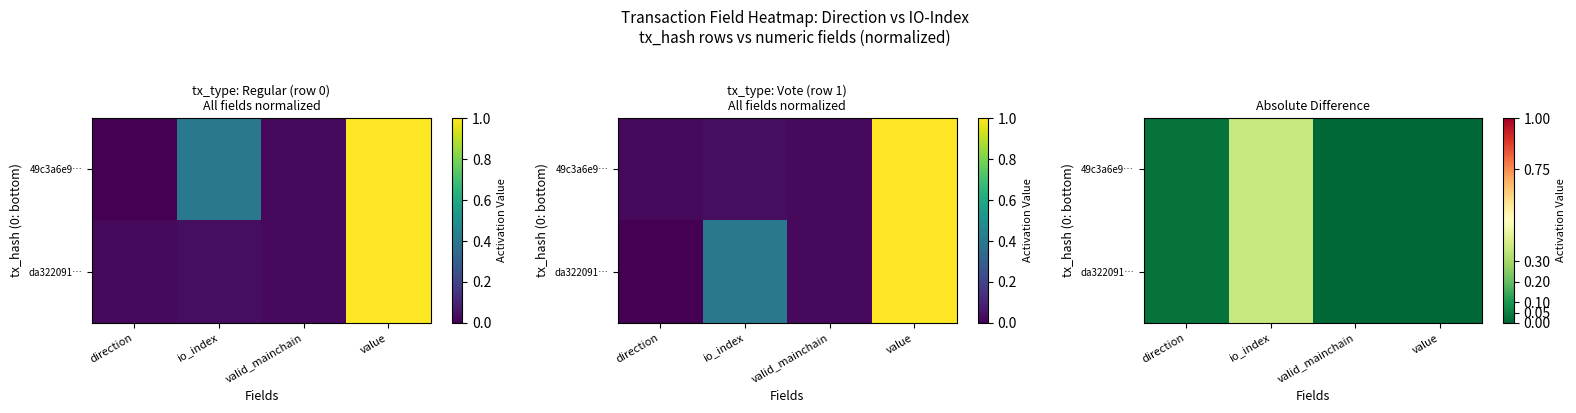

At which category is the sum across all series the highest?

io_index